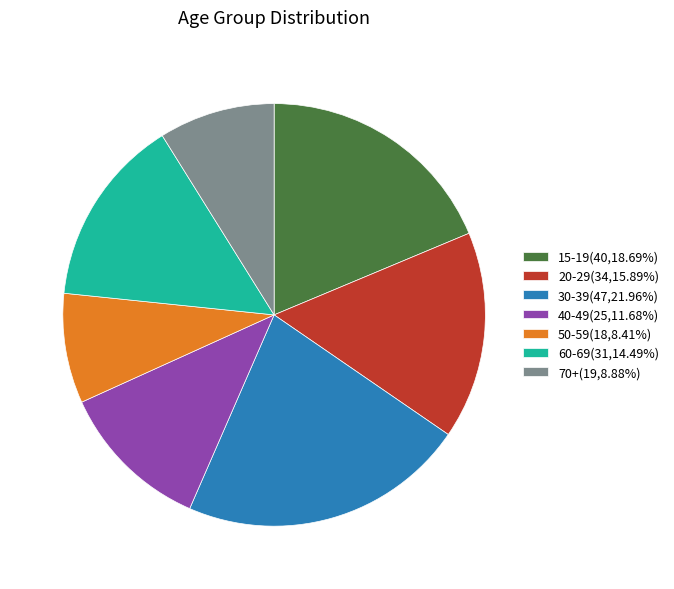

Is the sum of 20-29(34,15.89%) and 70+(19,8.88%) greater than half?

No